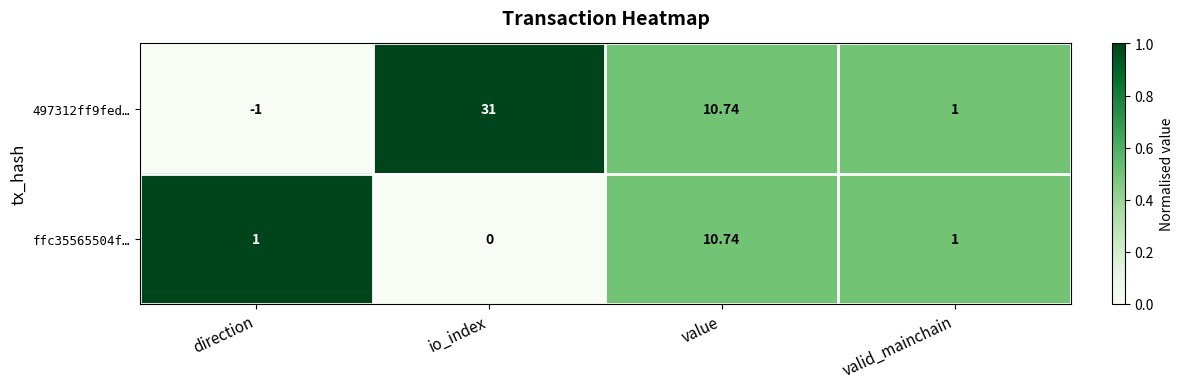

Is the value of ffc35565504f… at value greater than the value of 497312ff9fed… at io_index?

No